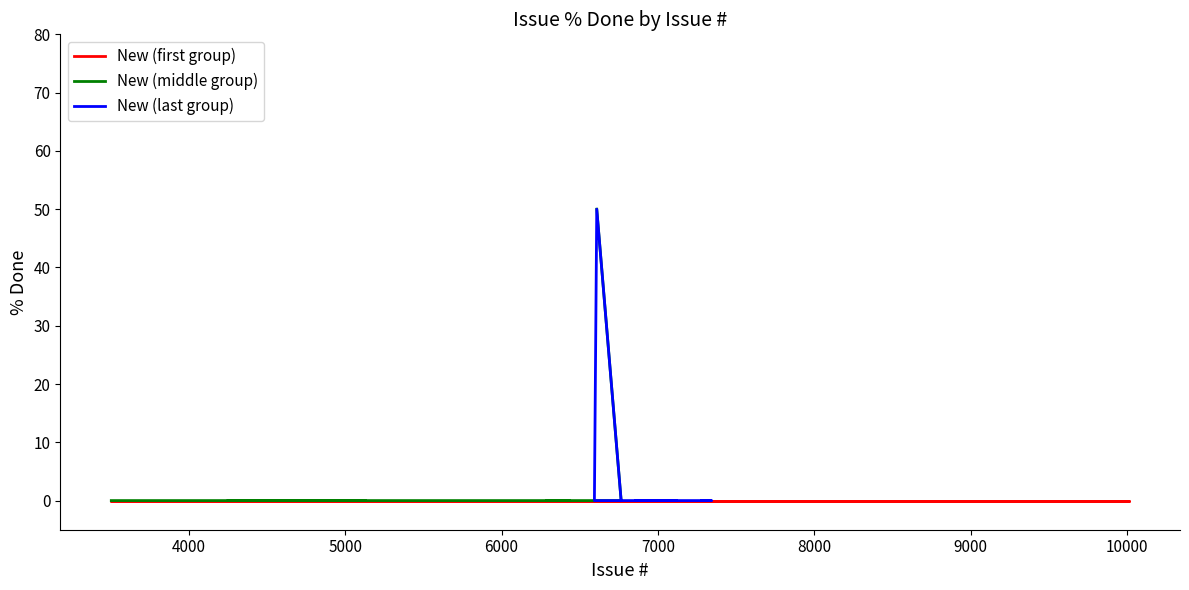

Which has a higher value, 7000 or 10000?

7000